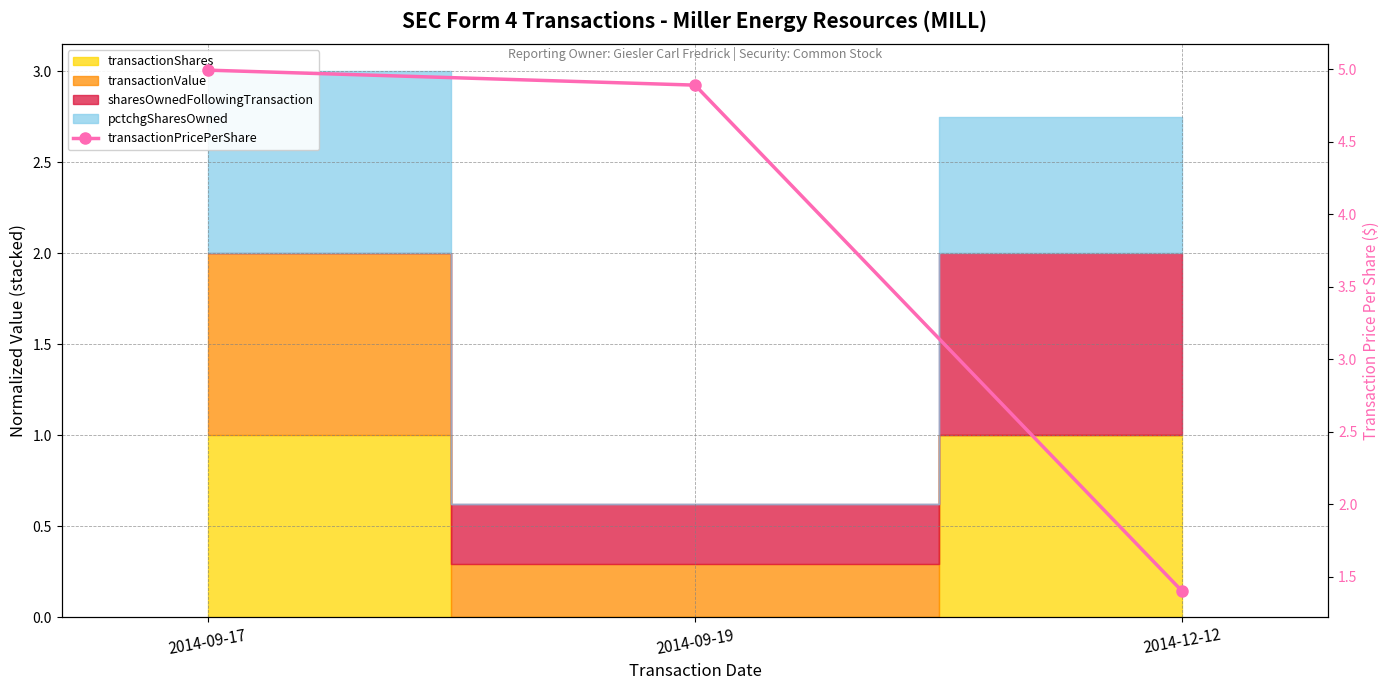

Which has a higher value, 2014-09-17 or 2014-12-12?

2014-09-17